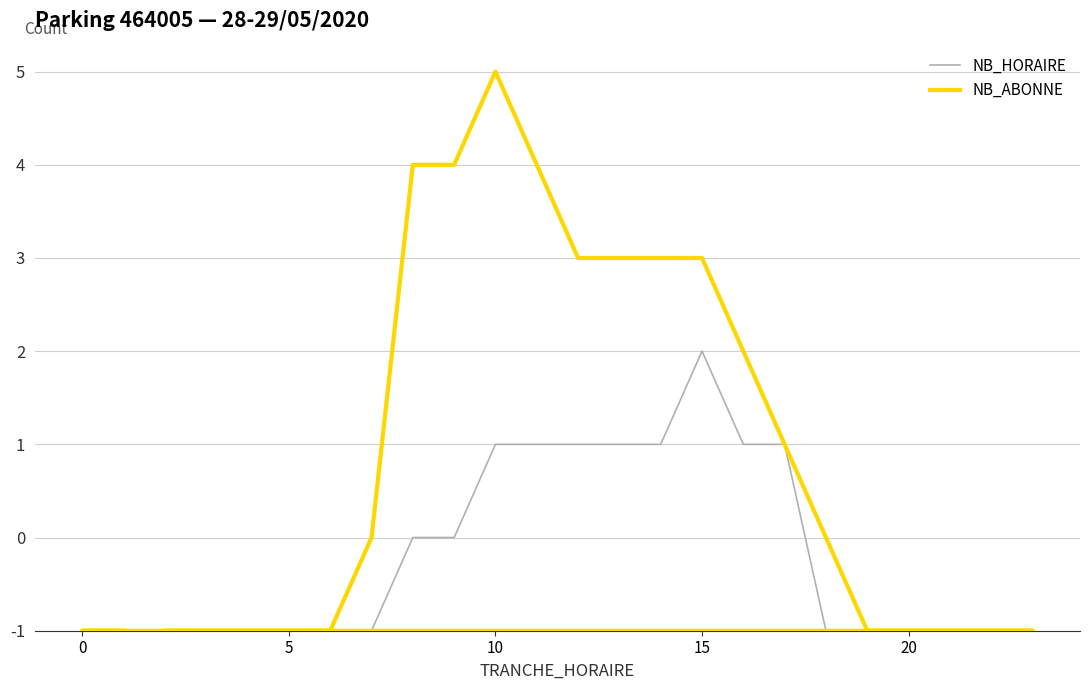

Which series has the largest total across all categories?

NB_ABONNE